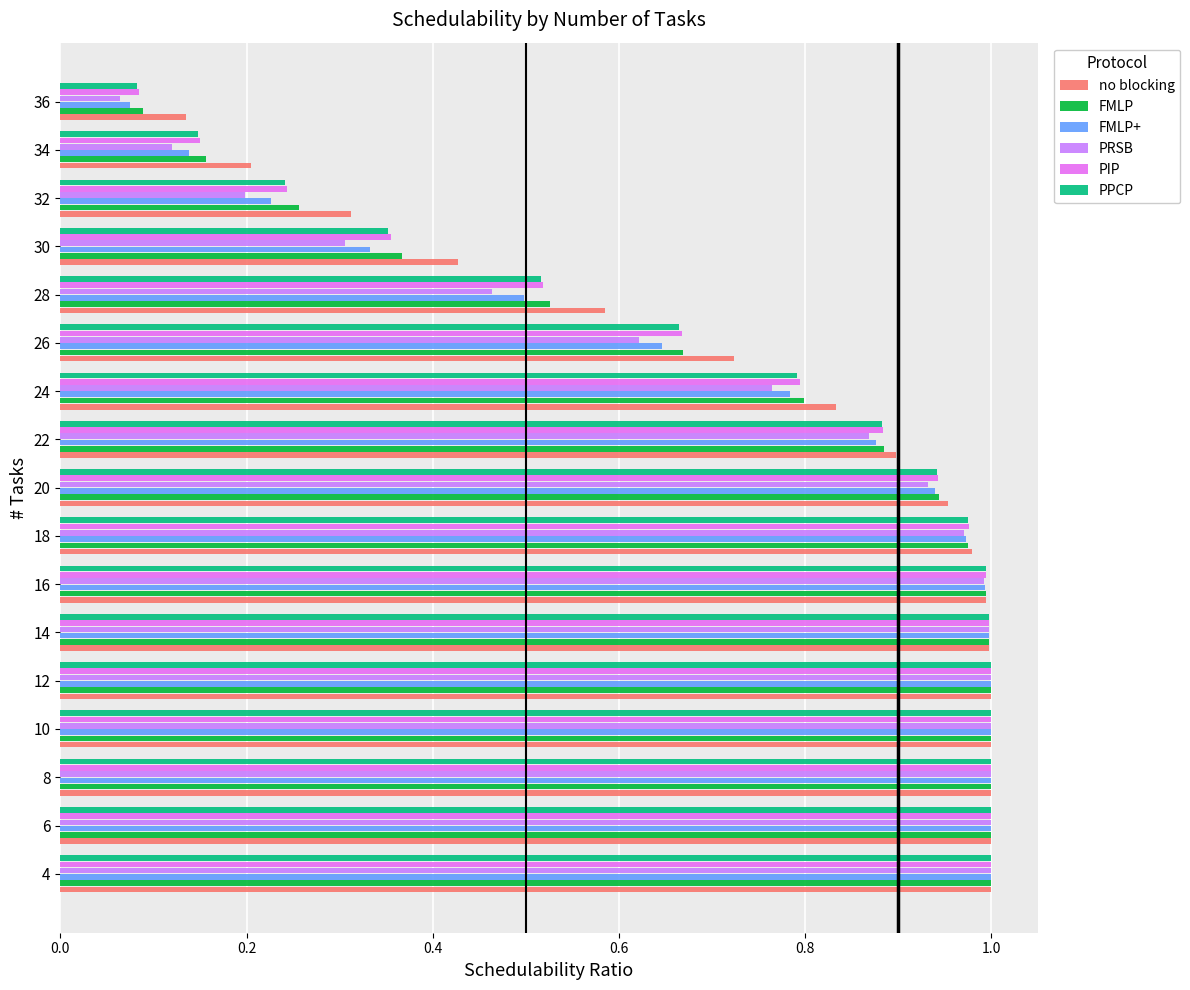

What is the maximum value shown in the chart?

1.0